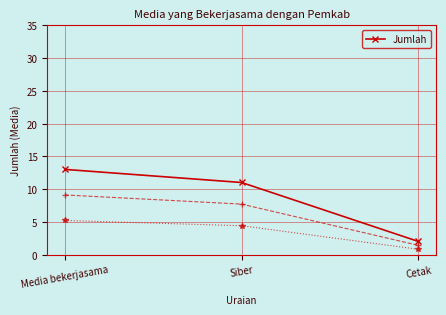

Is this an area chart (filled region under the line)?

No